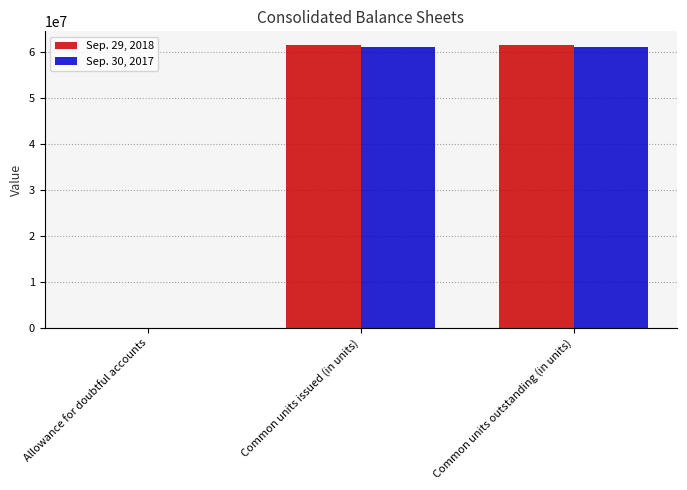

What is the total value across all series at Common units issued (in units)?

122510000